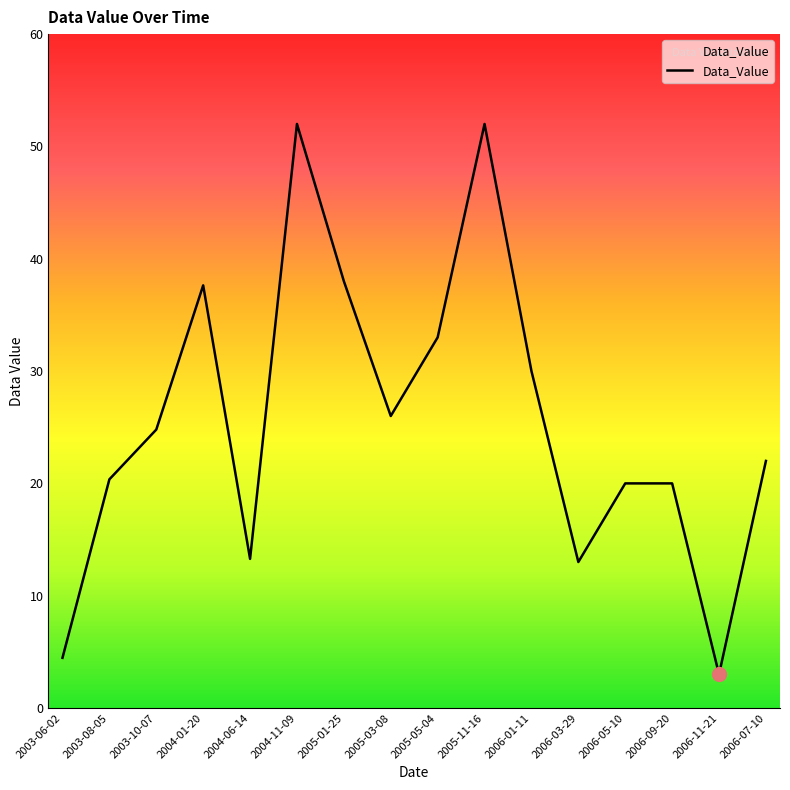

How many lines are shown in the chart?

1